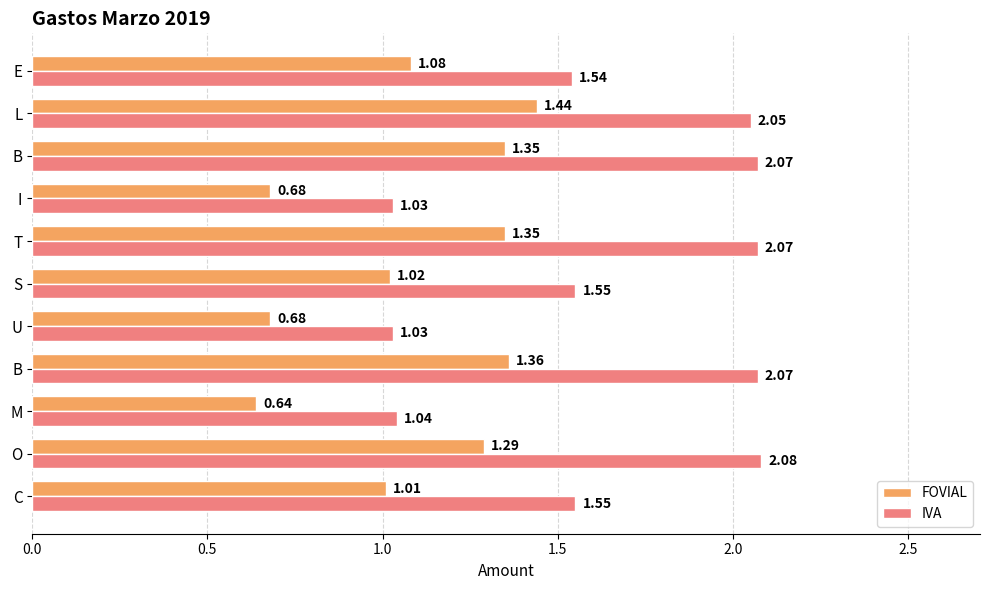

What is the average value of the FOVIAL series?

1.1